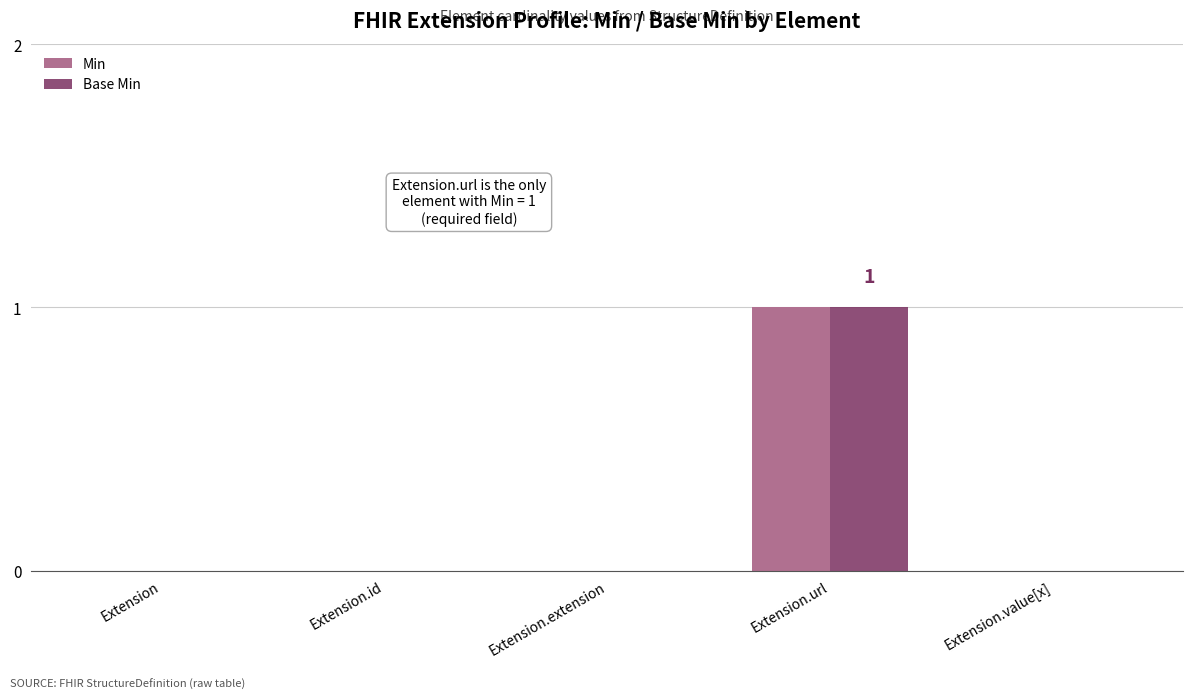

At which category is the sum across all series the highest?

Extension.url